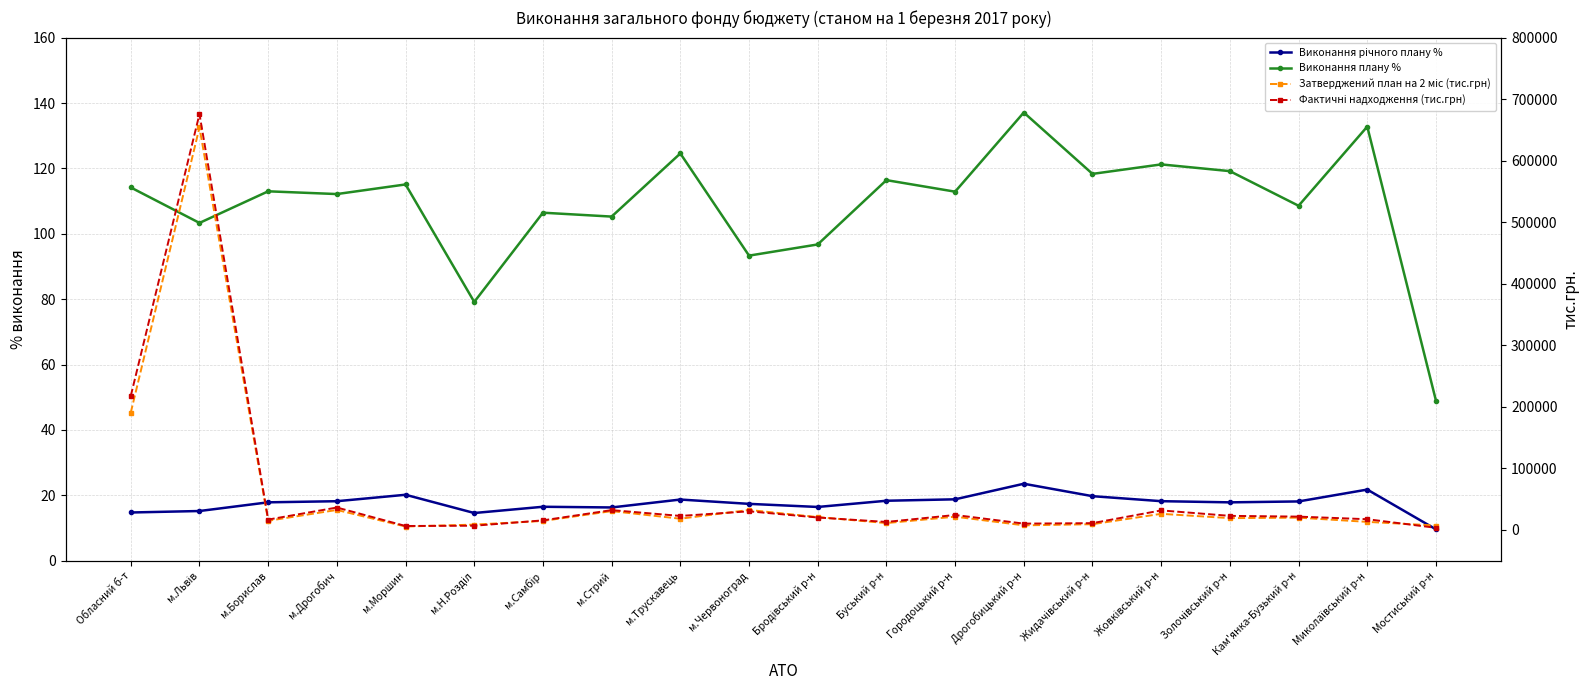

Which series changed the most between м.Стрий and Дрогобицький р-н?

Затверджений план на 2 міс (тис.грн)